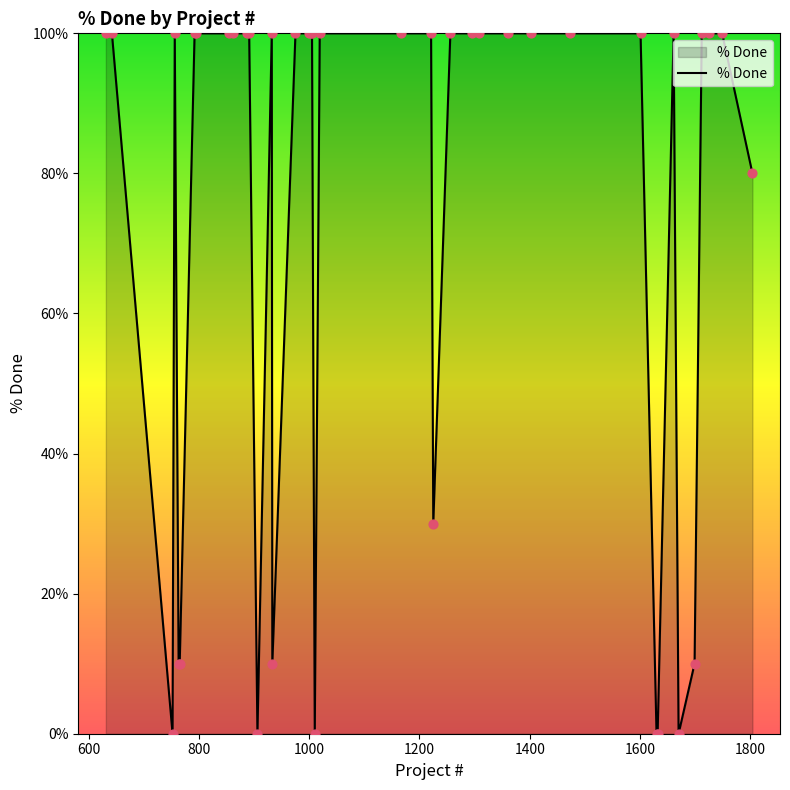

What is the maximum value shown in the chart?

100